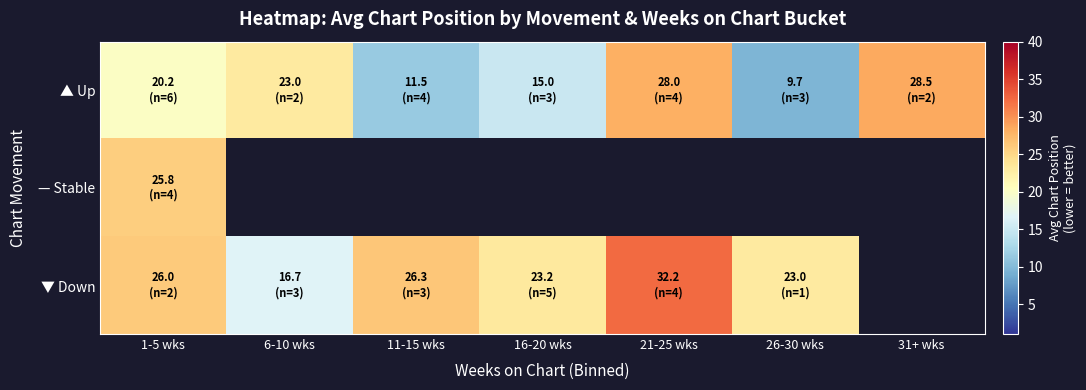

What is the spread (max minus min) of values at 11-15 wks?

14.8